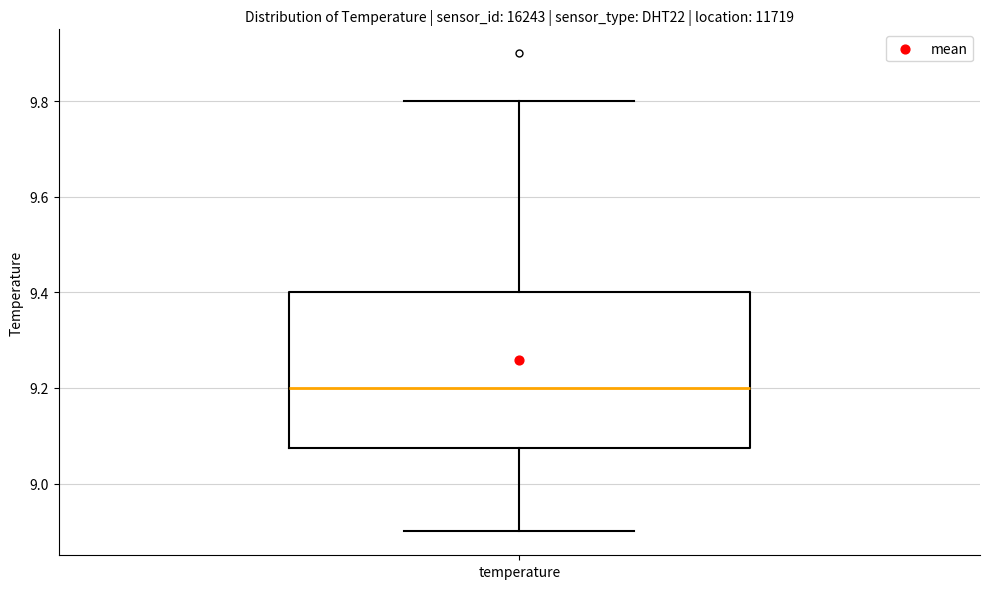

Transcribe this box plot: give where the median line is, the range the box spans, and where the two whiskers end, as read against the y-axis. The values are not printed on the chart, so give them approximately, as read against the axis.

median 9.20, box 9.08 to 9.40, whiskers 8.90 to 9.80